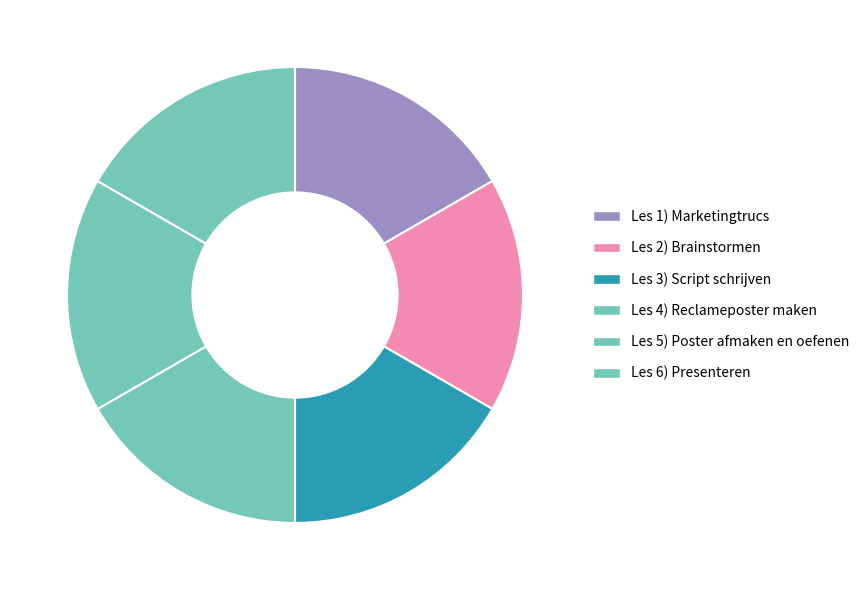

Does any single category account for the majority?

No